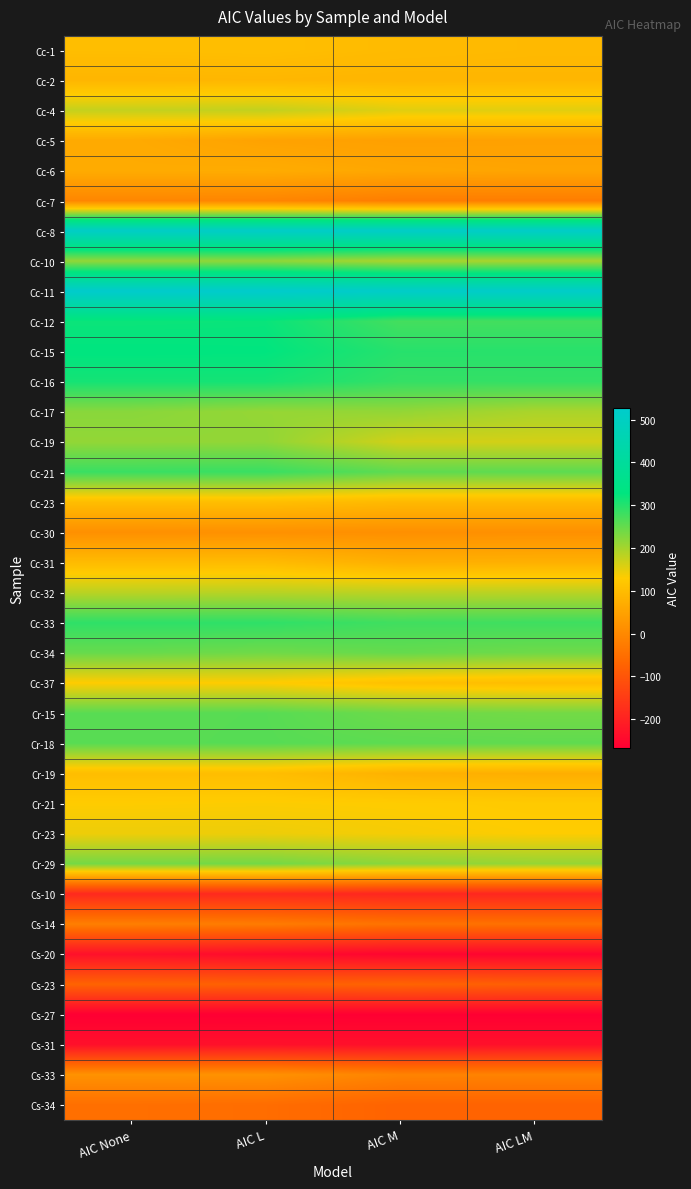

Between AIC L and AIC M, which is larger?

AIC L